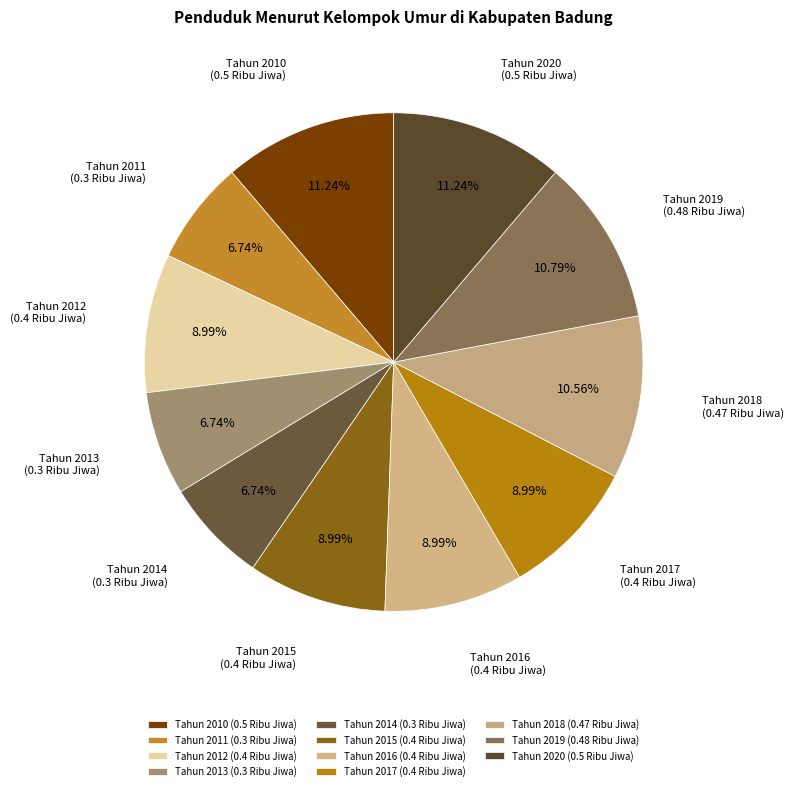

True or false: Tahun 2015 accounts for 9% of the total.

True